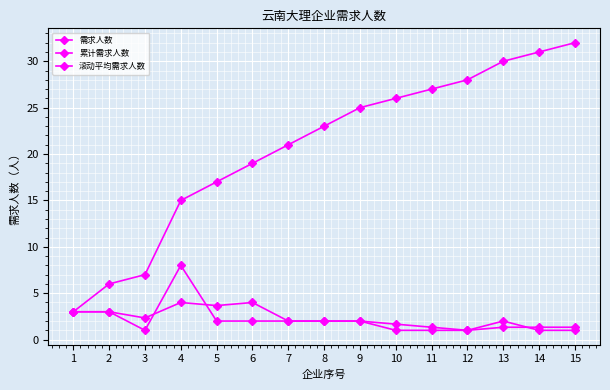

How many lines are shown in the chart?

3